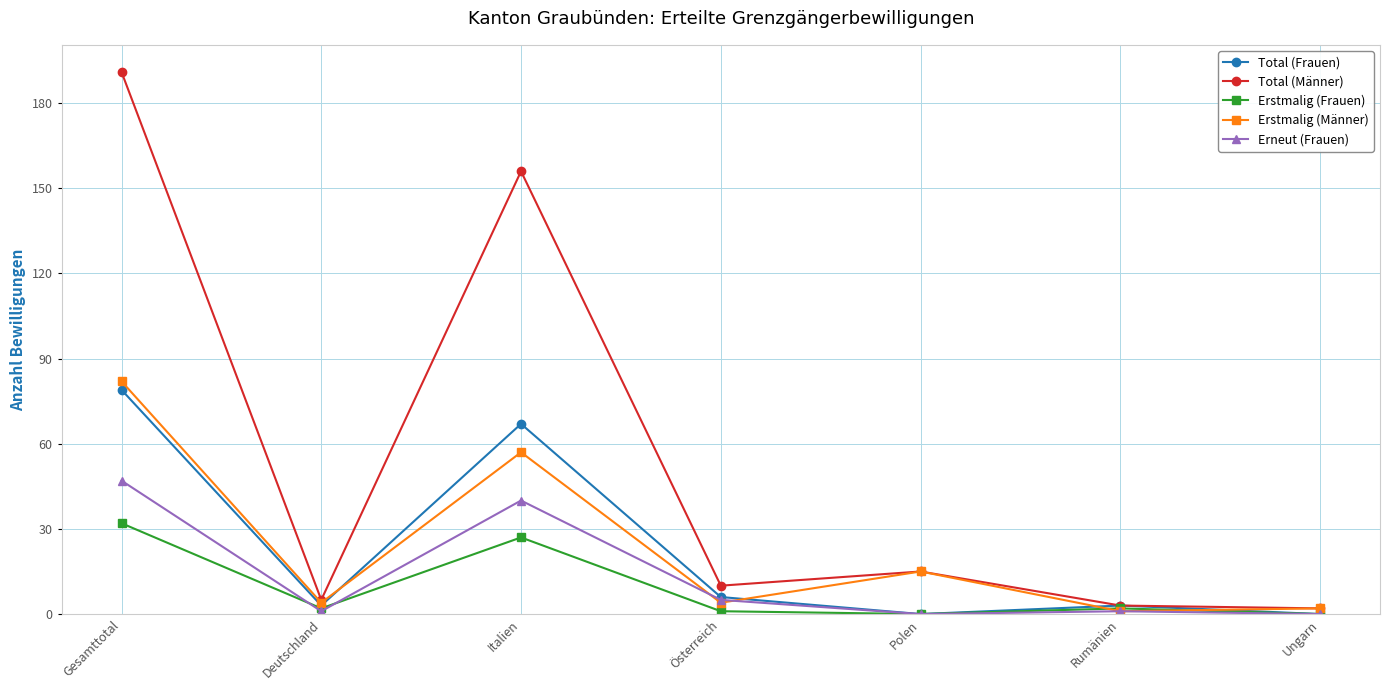

Reading right to left, what are all the values shown in this chart?

Total (Frauen): Ungarn=0	Rumänien=3	Polen=0	Österreich=6	Italien=67	Deutschland=3	Gesamttotal=79
Total (Männer): Ungarn=2	Rumänien=3	Polen=15	Österreich=10	Italien=156	Deutschland=5	Gesamttotal=191
Erstmalig (Frauen): Ungarn=0	Rumänien=2	Polen=0	Österreich=1	Italien=27	Deutschland=2	Gesamttotal=32
Erstmalig (Männer): Ungarn=2	Rumänien=1	Polen=15	Österreich=4	Italien=57	Deutschland=4	Gesamttotal=82
Erneut (Frauen): Ungarn=0	Rumänien=1	Polen=0	Österreich=5	Italien=40	Deutschland=1	Gesamttotal=47